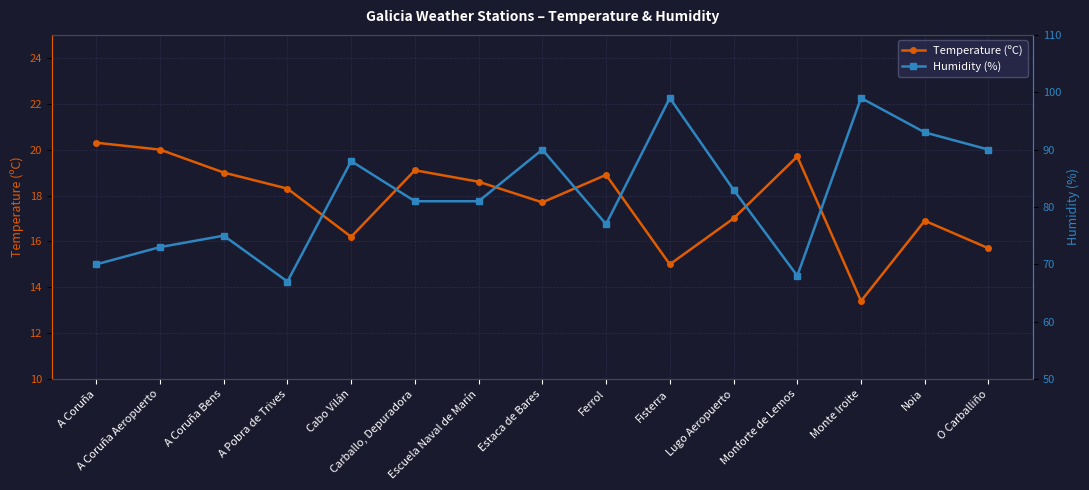

What is the difference between the highest and lowest values at Lugo Aeropuerto?

66.0